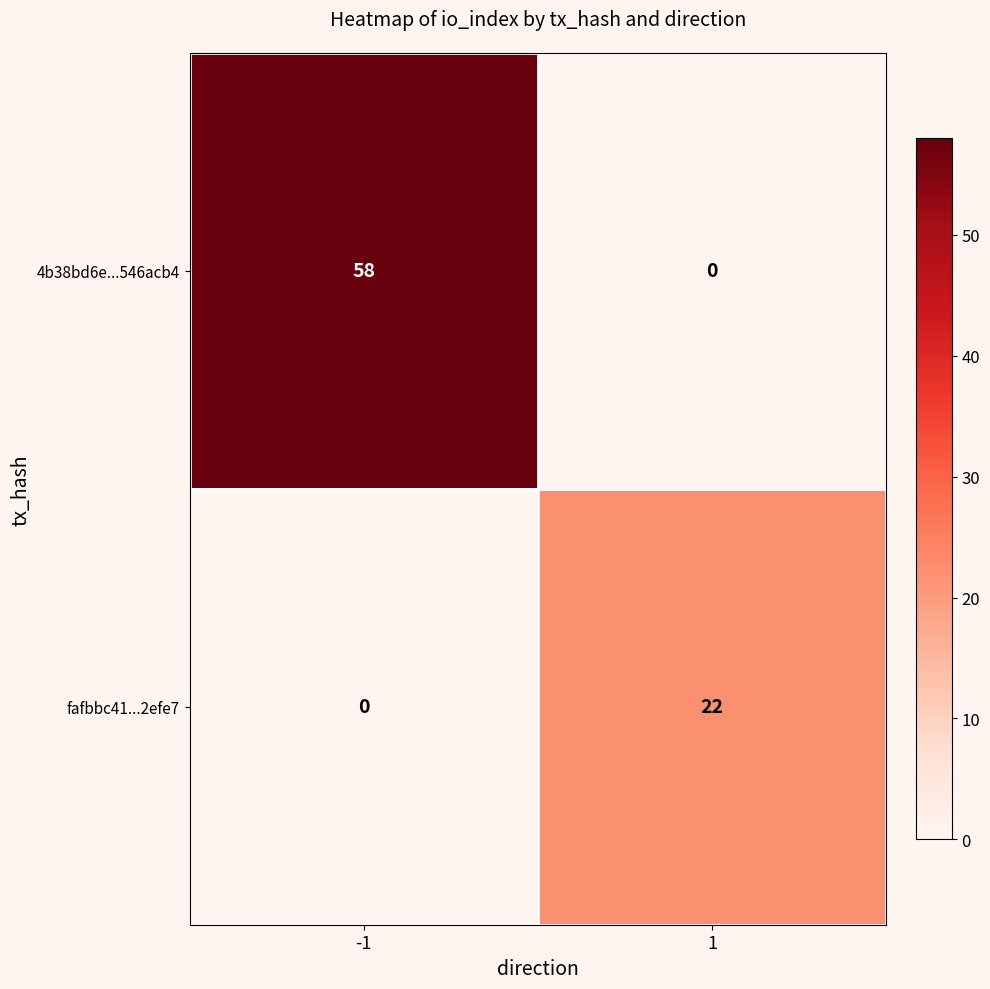

Reading right to left, transcribe all the data shown in this chart.

4b38bd6e...546acb4: 1=0	-1=58
fafbbc41...2efe7: 1=22	-1=0